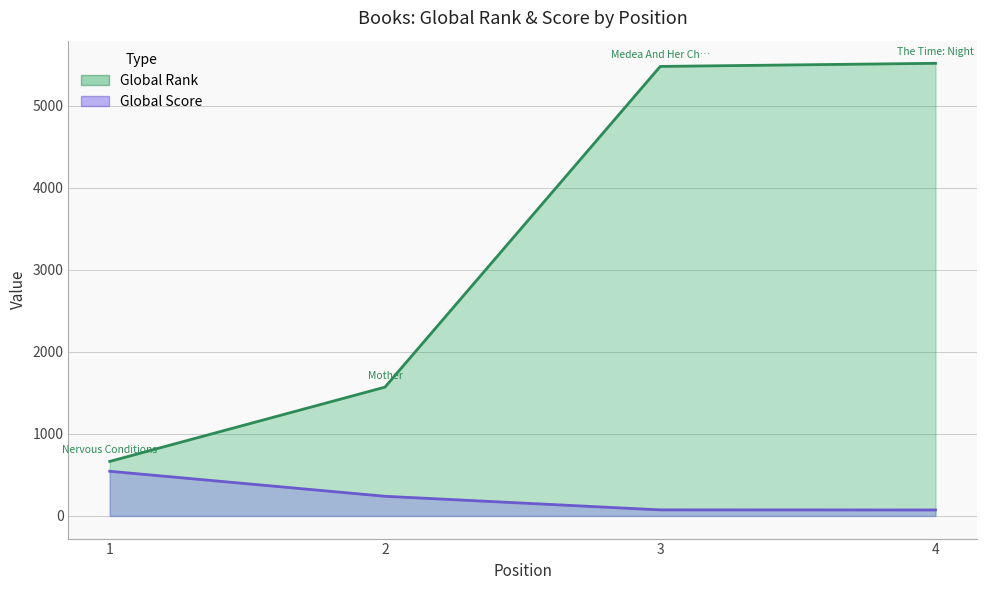

How many lines are shown in the chart?

2